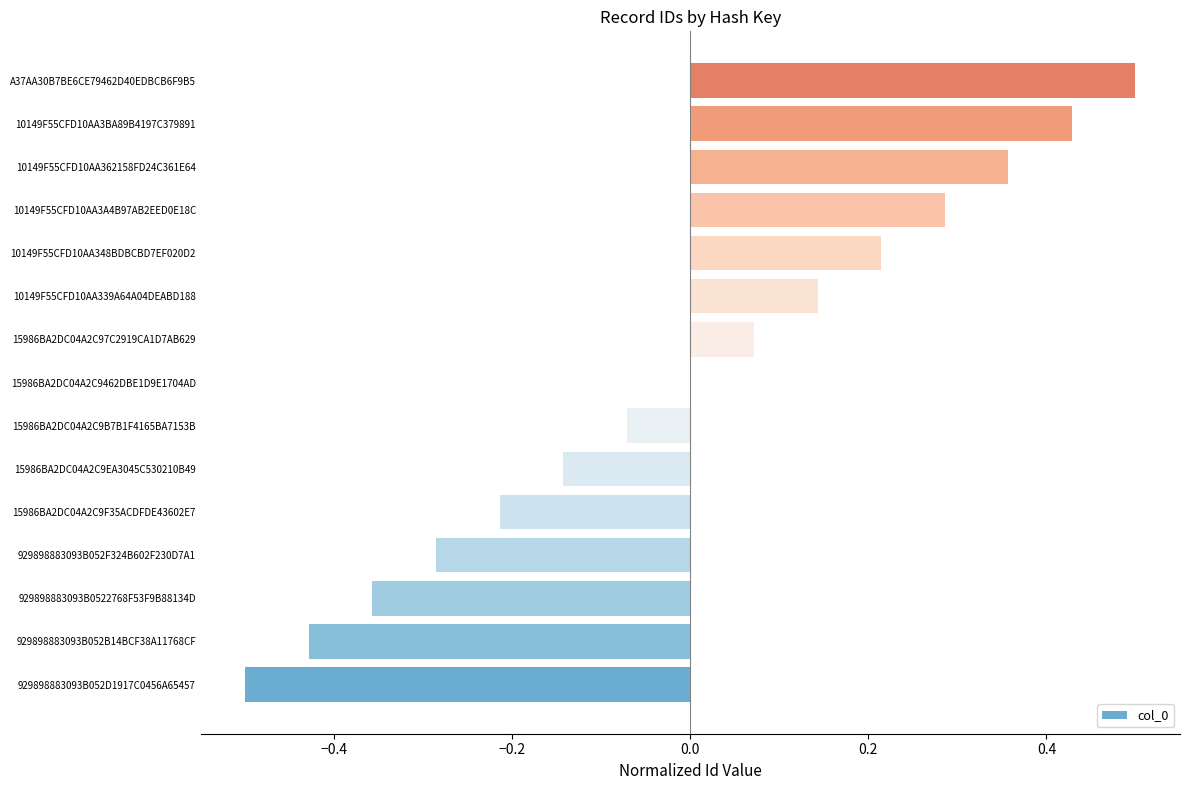

What is the sum of the values at A37AA30B7BE6CE79462D40EDBCB6F9B5 and 10149F55CFD10AA339A64A04DEABD188?

0.6